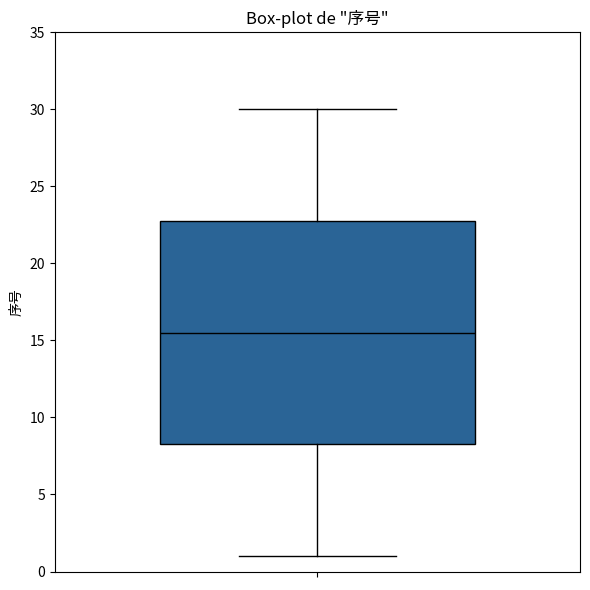

Where is the lower edge of the box on the y-axis? The values are not printed on the chart, so give them approximately, as read against the axis.

8.5